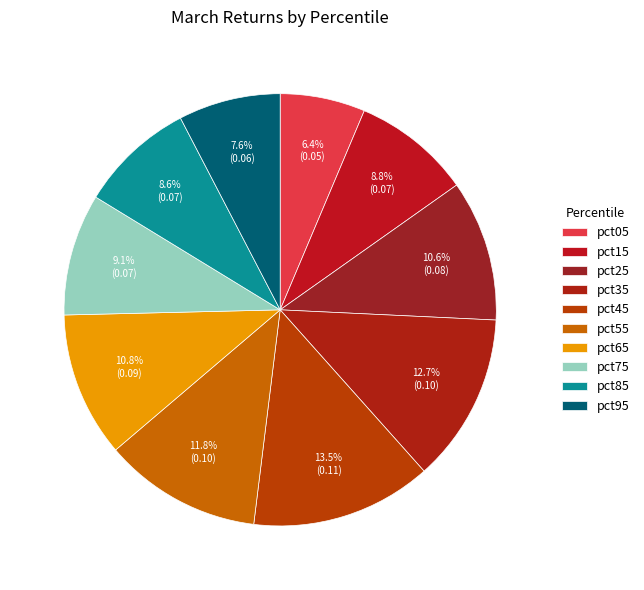

Which category has the smallest portion of the pie?

pct05